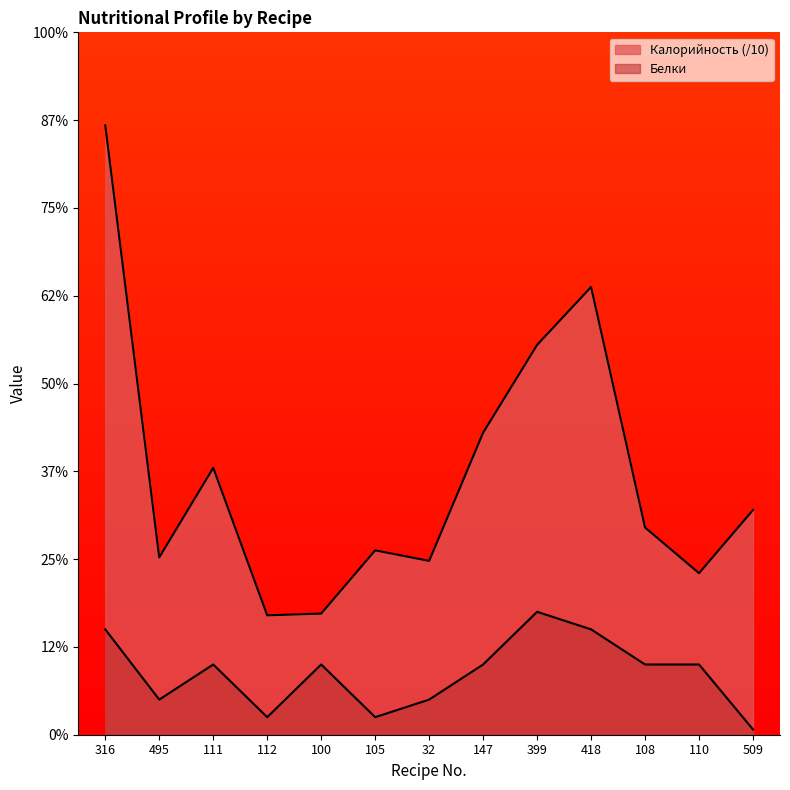

At which category does the chart reach its peak across all series?

316